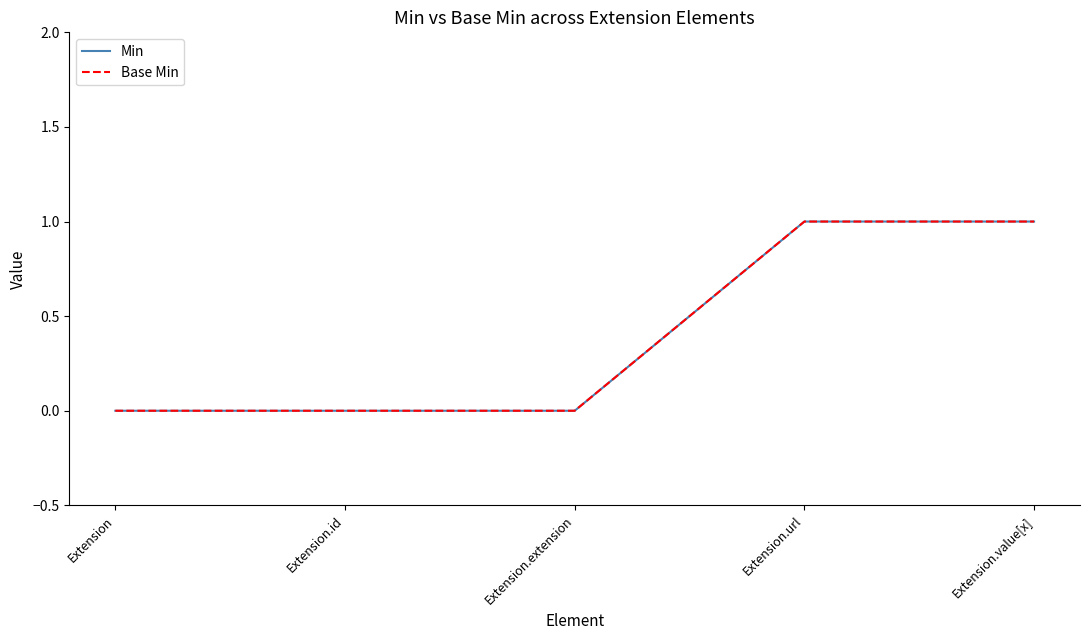

Is this an area chart (filled region under the line)?

No